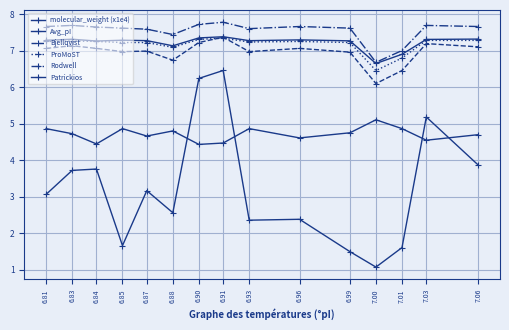

In molecular_weight (x1e4), how many points are higher than both neighbors (excluding endpoints)?

5